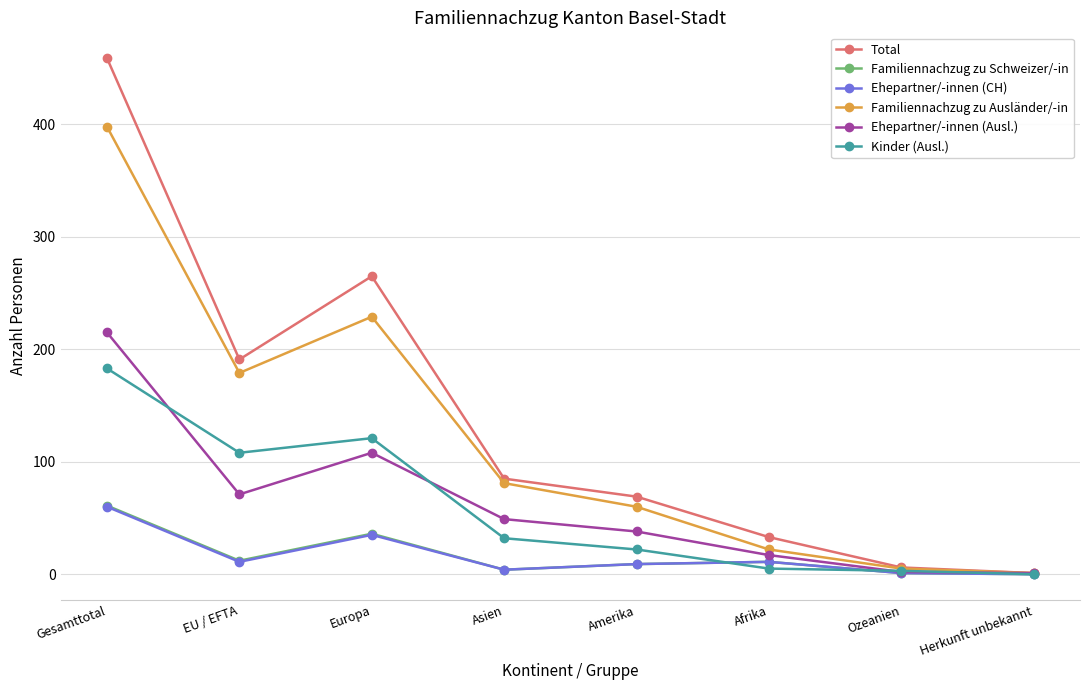

Rank the categories by Total value from lowest to highest.

Herkunft unbekannt, Ozeanien, Afrika, Amerika, Asien, EU / EFTA, Europa, Gesamttotal